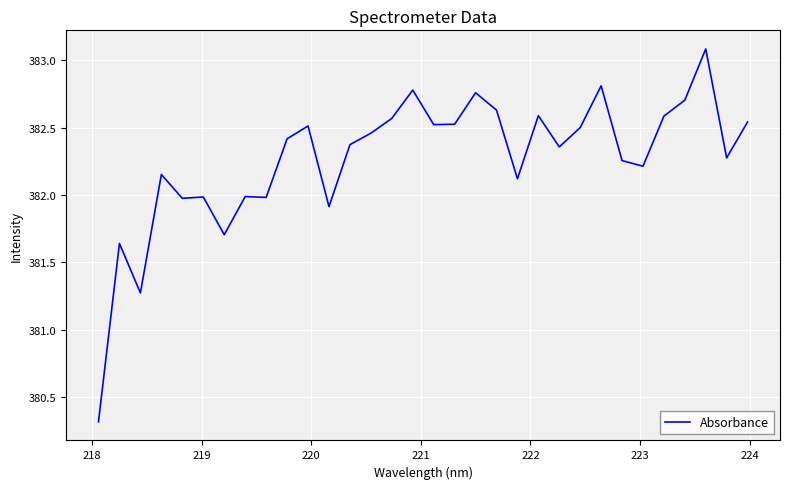

What is the smallest value displayed?

380.3